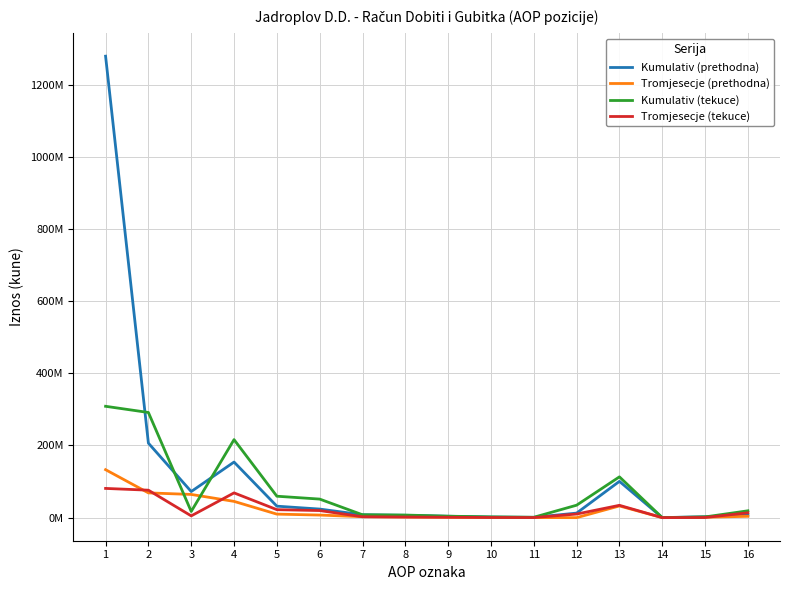

After their last crossing, which series has the higher values: Tromjesecje (tekuce) or Kumulativ (prethodna)?

Tromjesecje (tekuce)